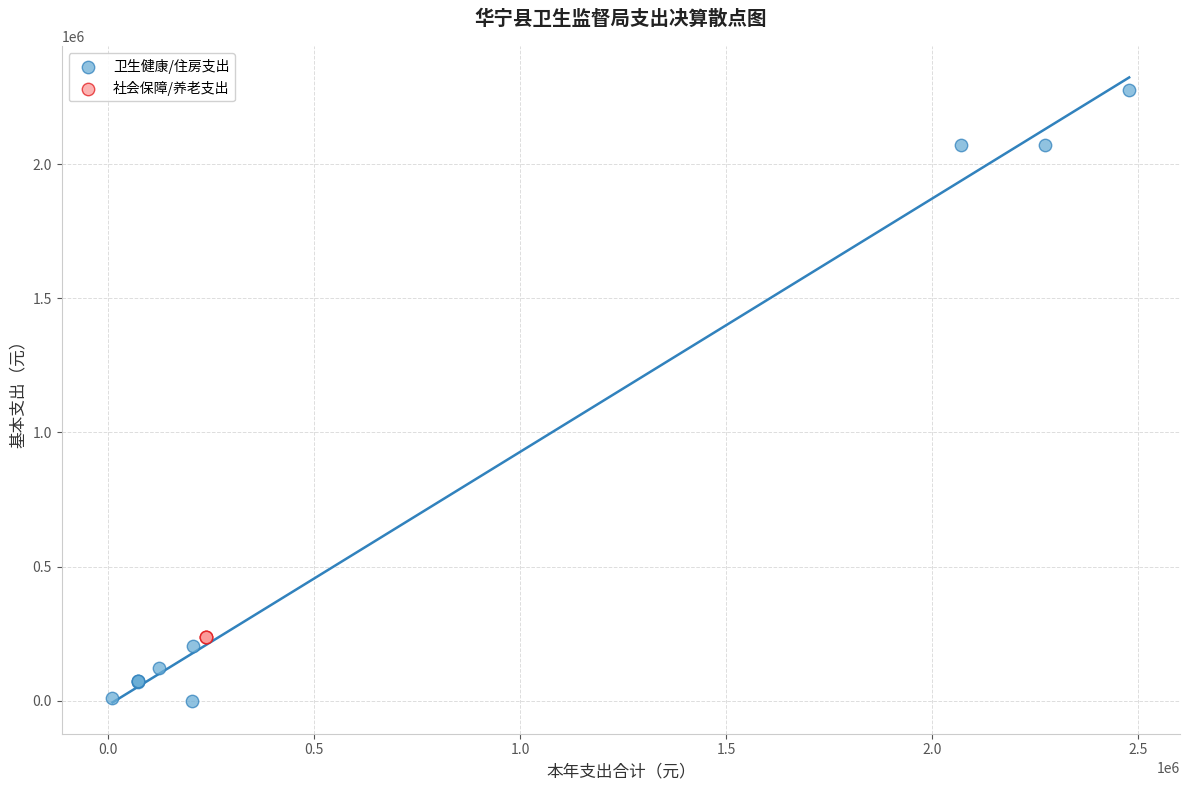

What are all the series names shown in the legend?

卫生健康/住房支出, 社会保障/养老支出